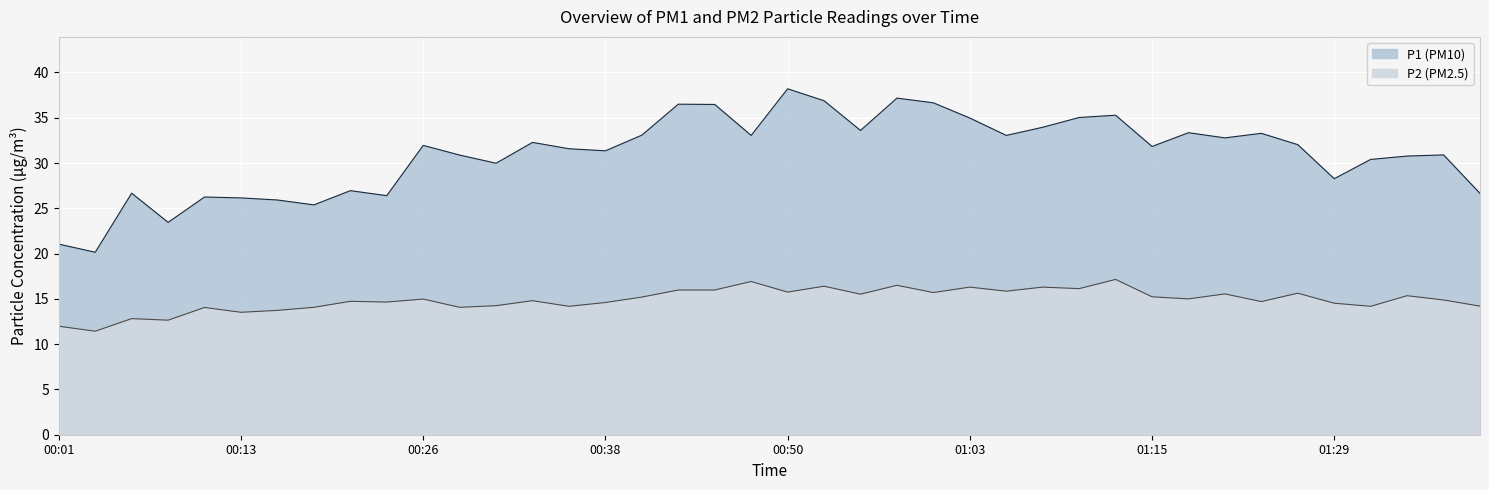

What is the lowest value of the P2 series?

11.4